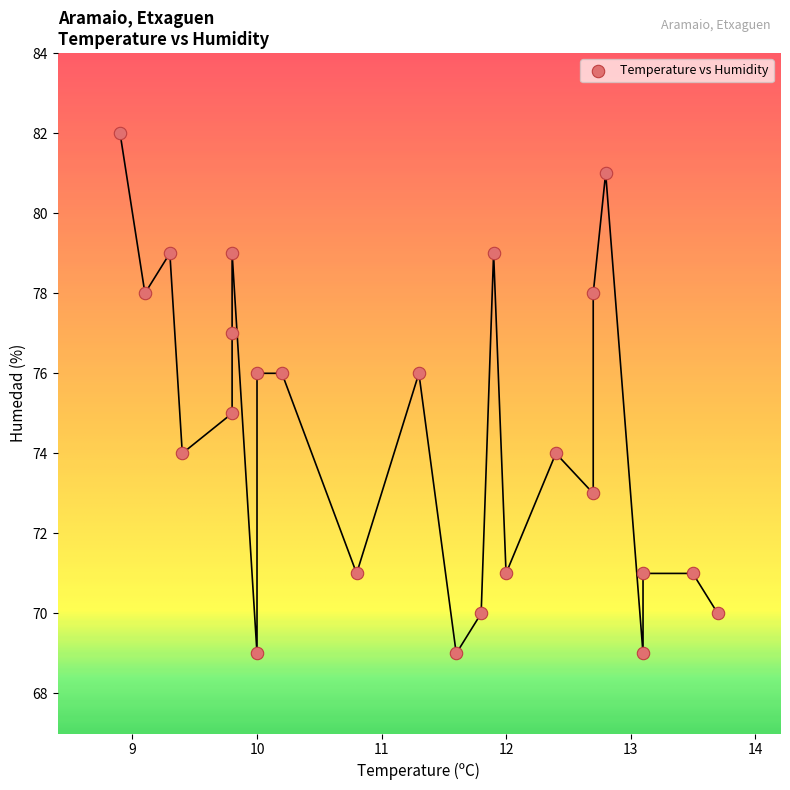

What is the range of Y values (max minus min)?

13